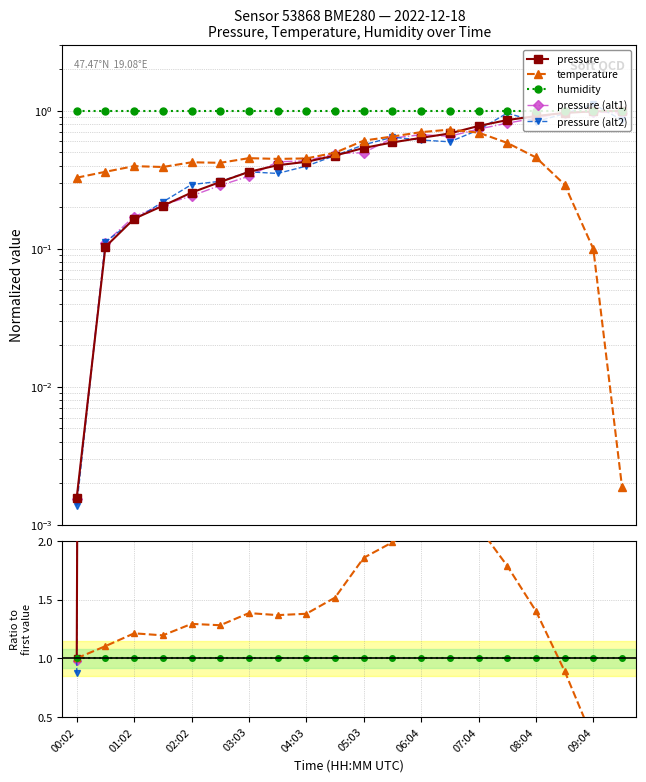

Count the number of categories in the chart.

20